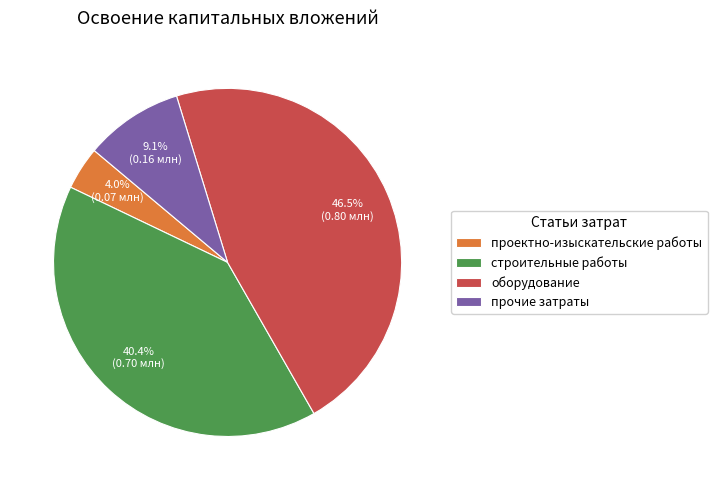

Does строительные работы represent more than half of the total?

No